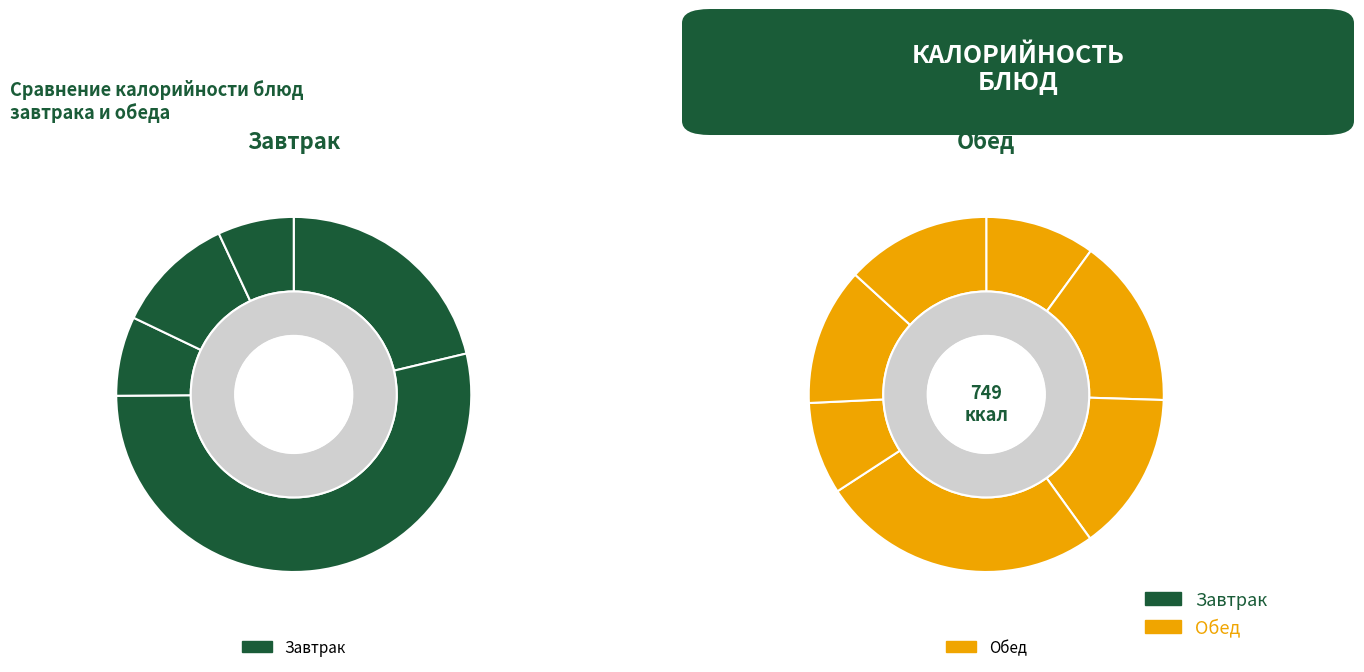

Which slice is the largest?

Каша гречневая (завтрак)